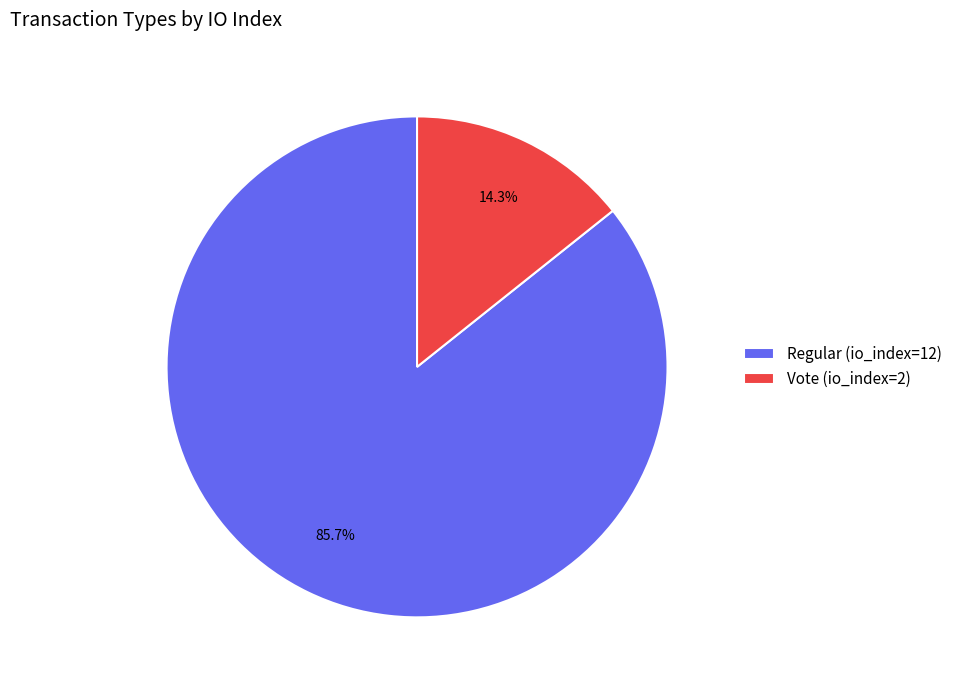

Which slice is the largest?

Regular (io_index=12)